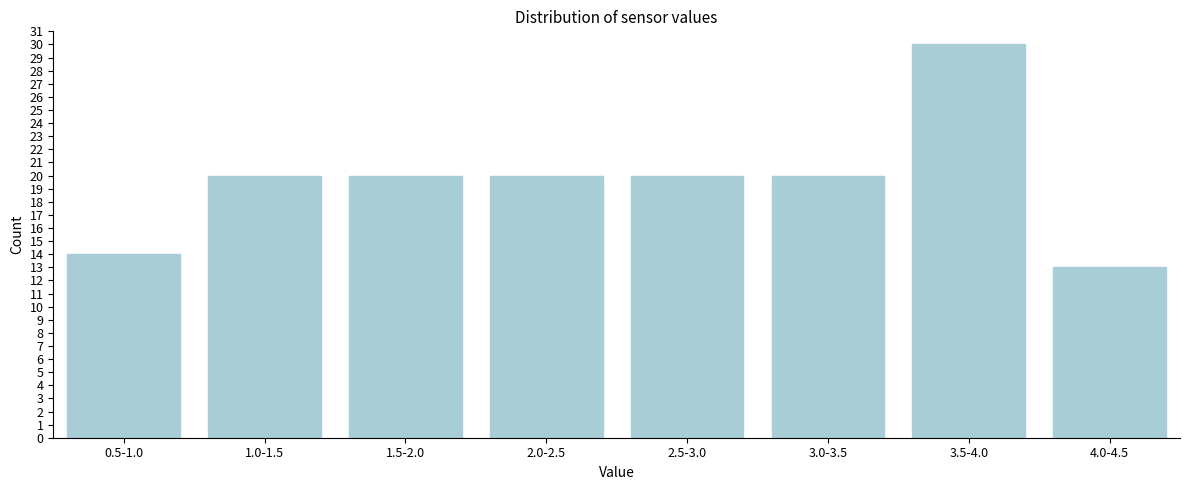

Reading left to right, what are all the values shown in this chart?

0.5-1.0=14	1.0-1.5=20	1.5-2.0=20	2.0-2.5=20	2.5-3.0=20	3.0-3.5=20	3.5-4.0=30	4.0-4.5=13